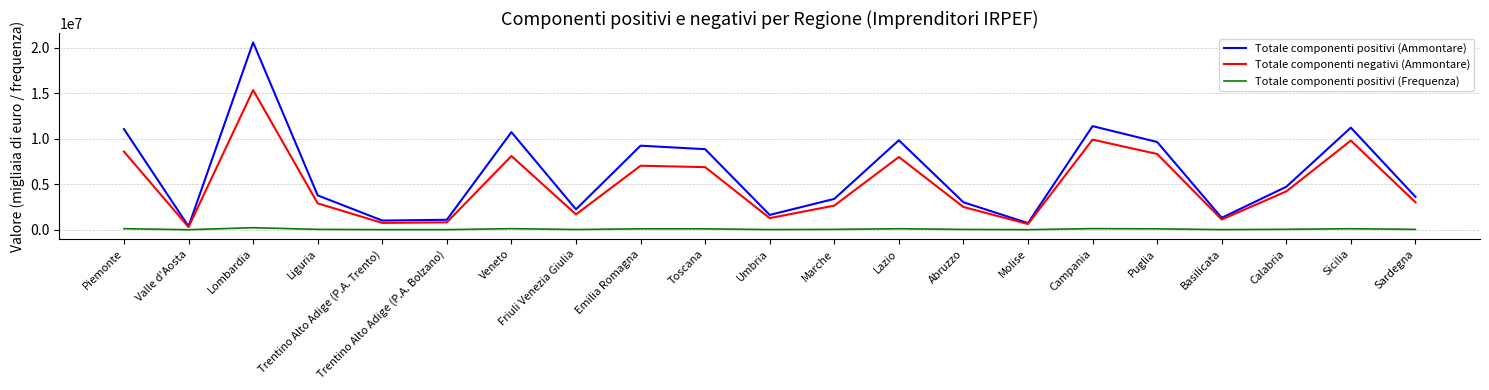

Which series has the largest total across all categories?

Totale componenti positivi (Ammontare)